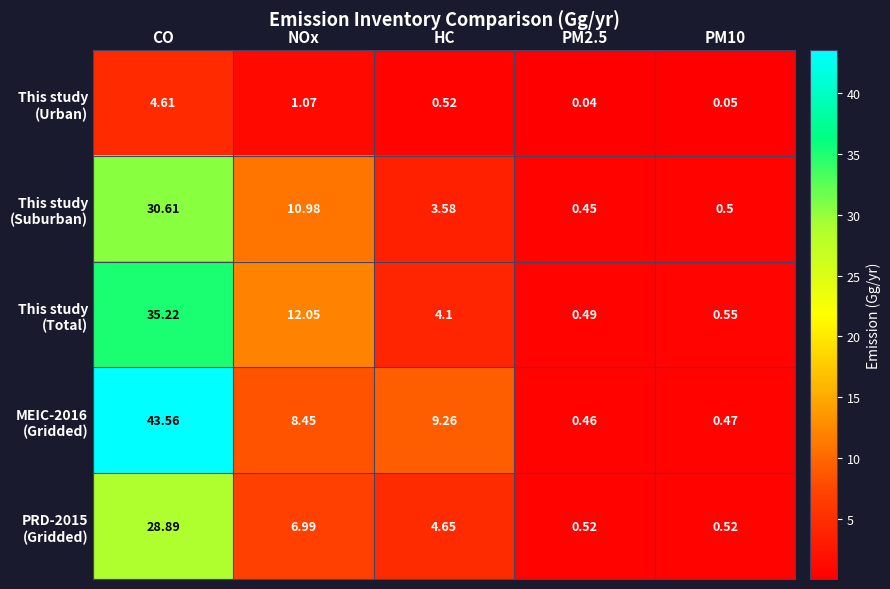

At which category is the sum across all series the highest?

CO